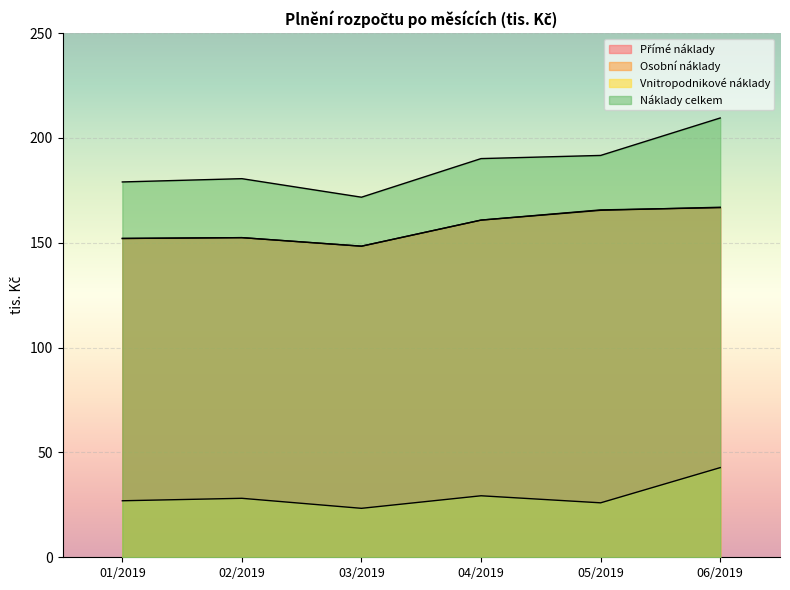

At 06/2019, list the series in order from smallest to largest.

Vnitropodnikové náklady, Přímé náklady, Osobní náklady, Náklady celkem